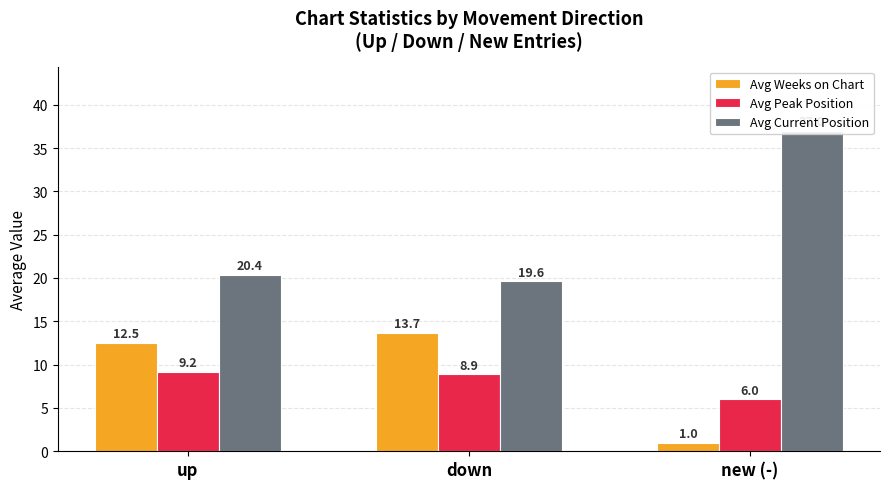

True or false: Avg Weeks on Chart has a value of 18.1 at up.

False